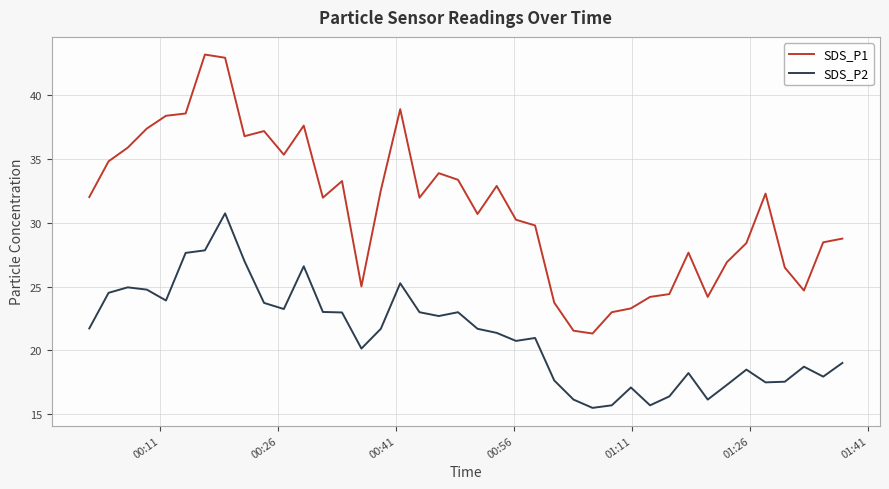

What is the highest value of the SDS_P1 series?

43.2